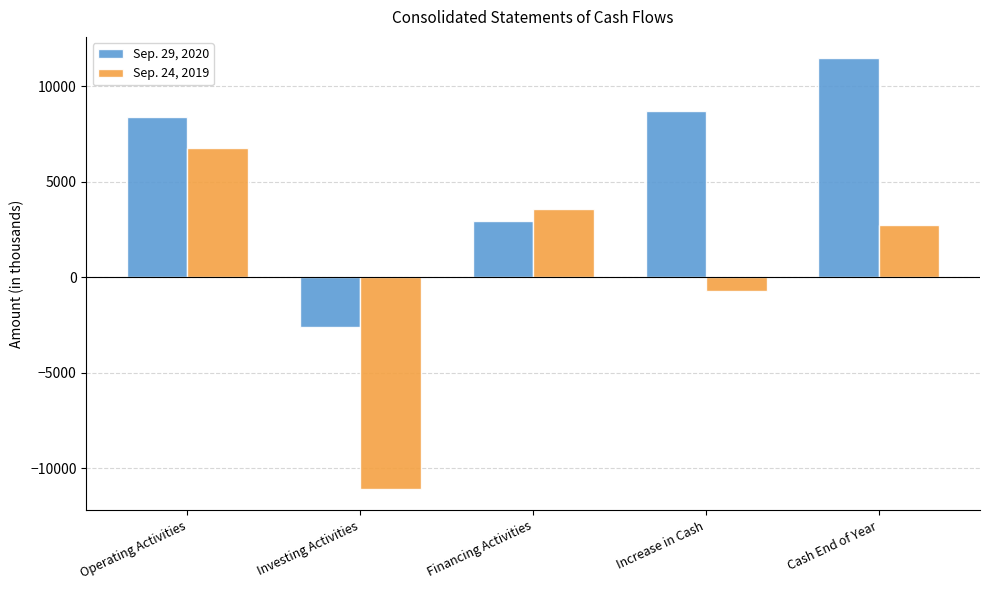

What is the spread (max minus min) of values at Operating Activities?

1598